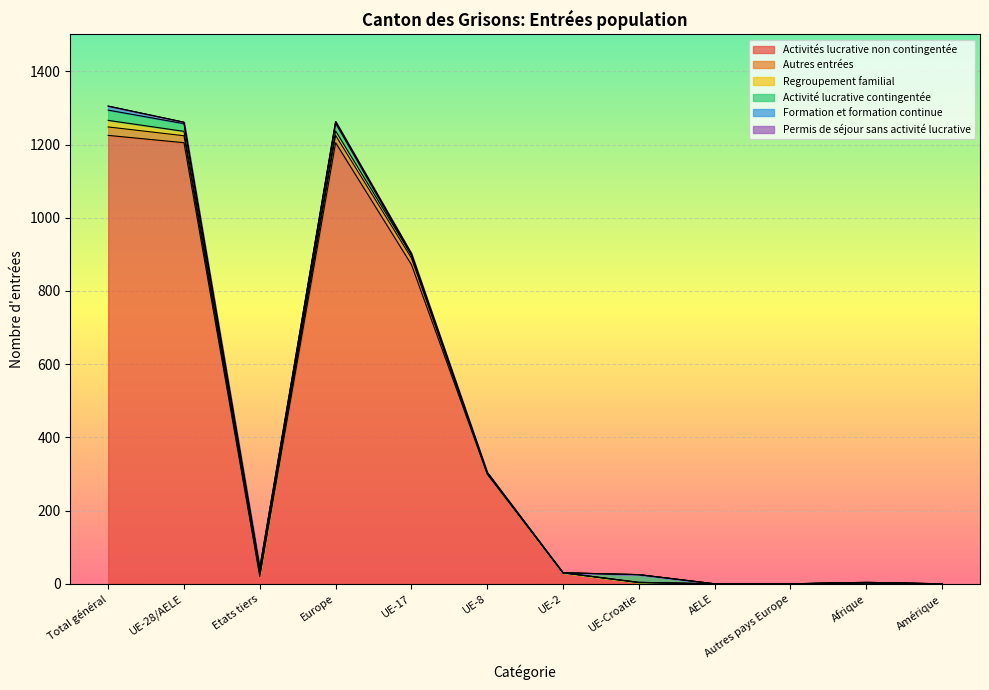

How many interior local peaks does the Regroupement familial series have?

2